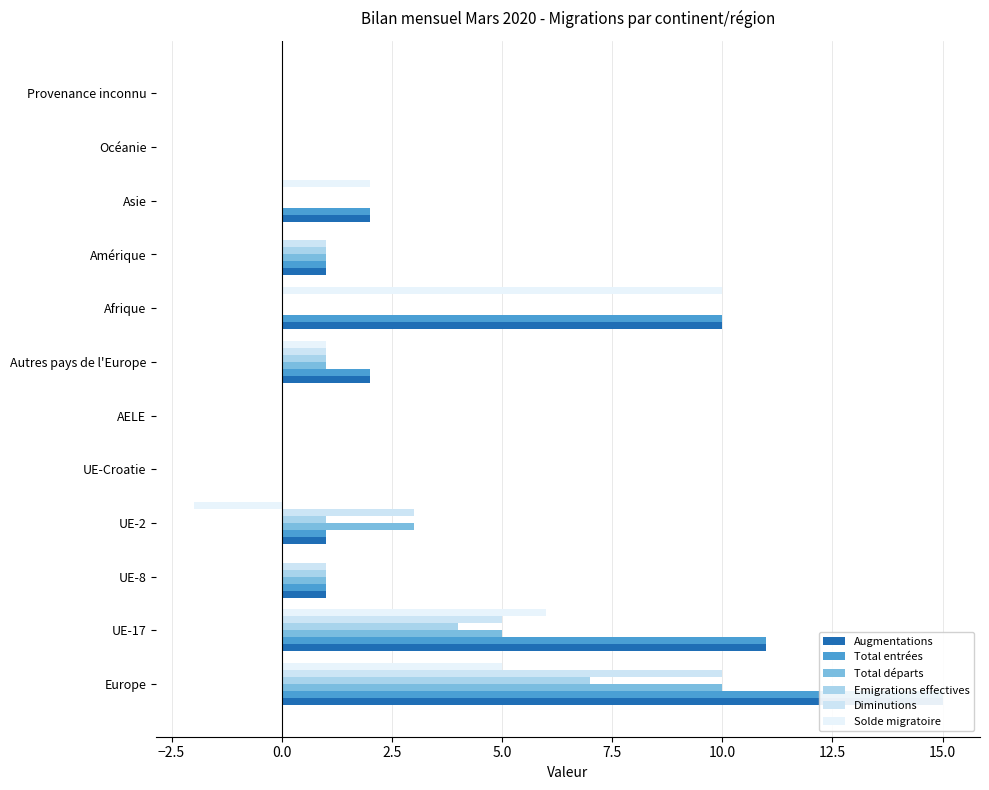

How many positive values does the Total départs series have?

6